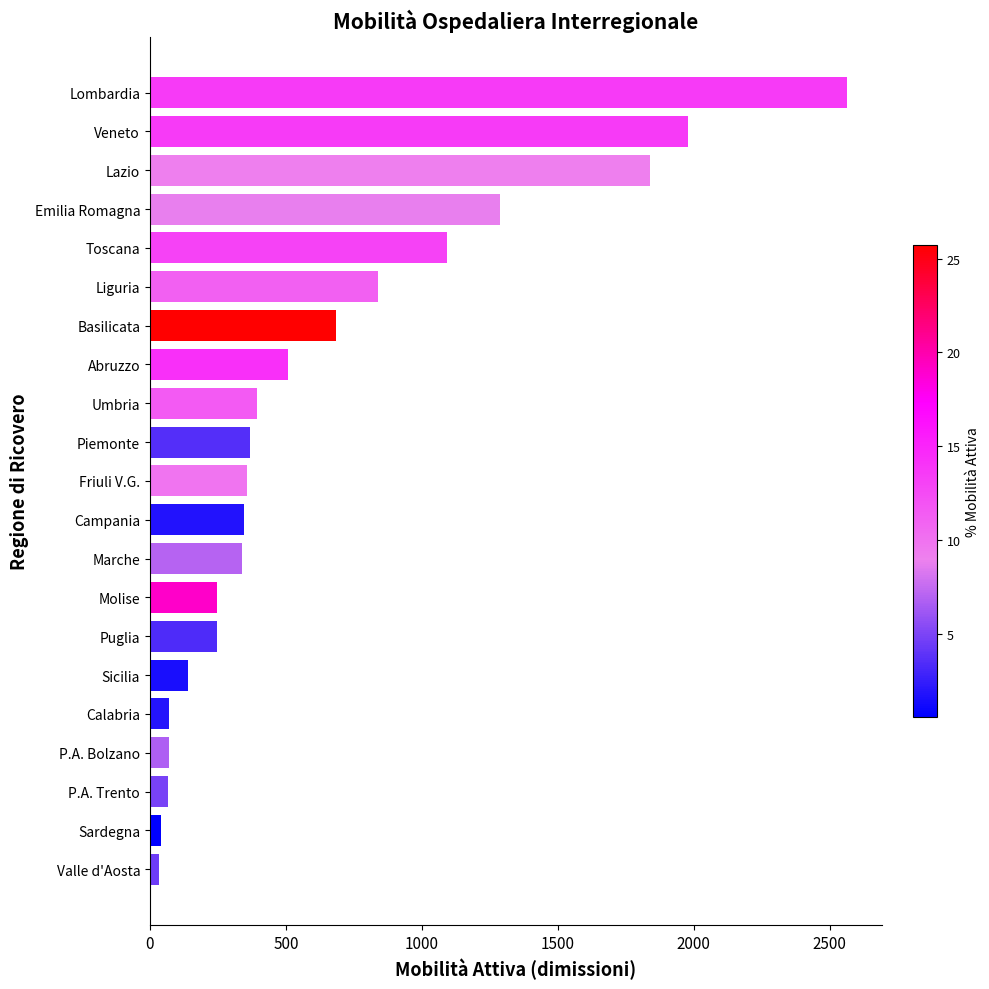

What is the greatest value displayed?

2563